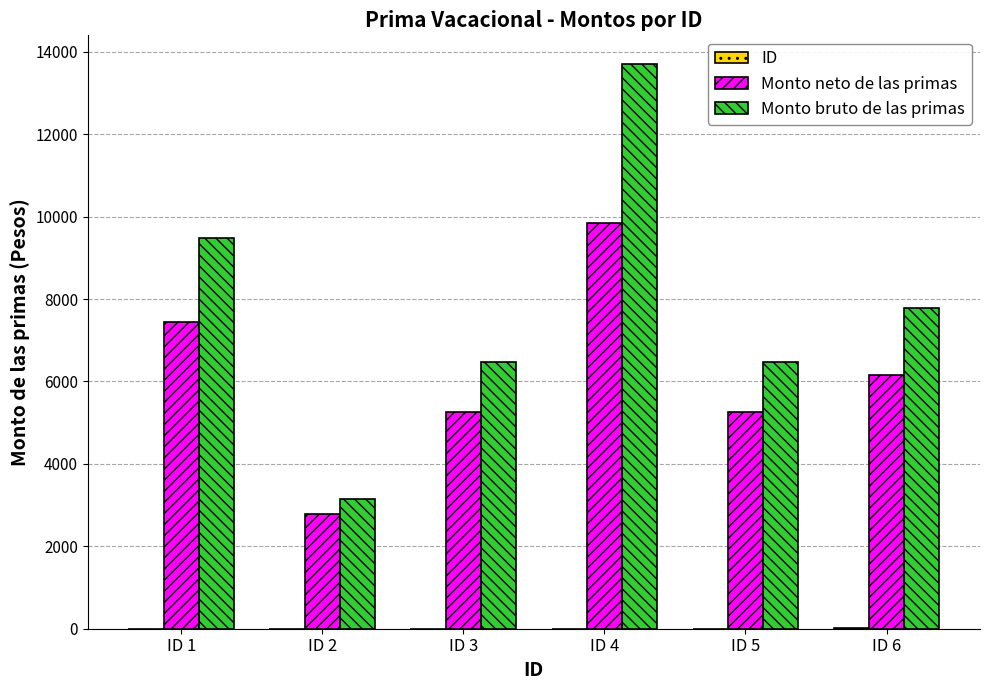

What is the sum of all Monto neto de las primas values?

36747.1